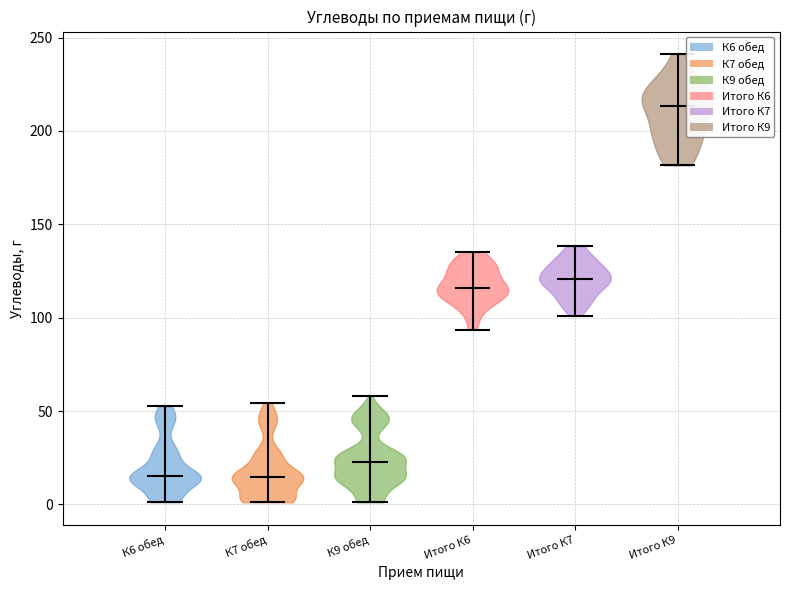

What is the lowest point the violin for К7 обед reaches on the y-axis? The values are not printed on the chart, so give them approximately, as read against the axis.

0